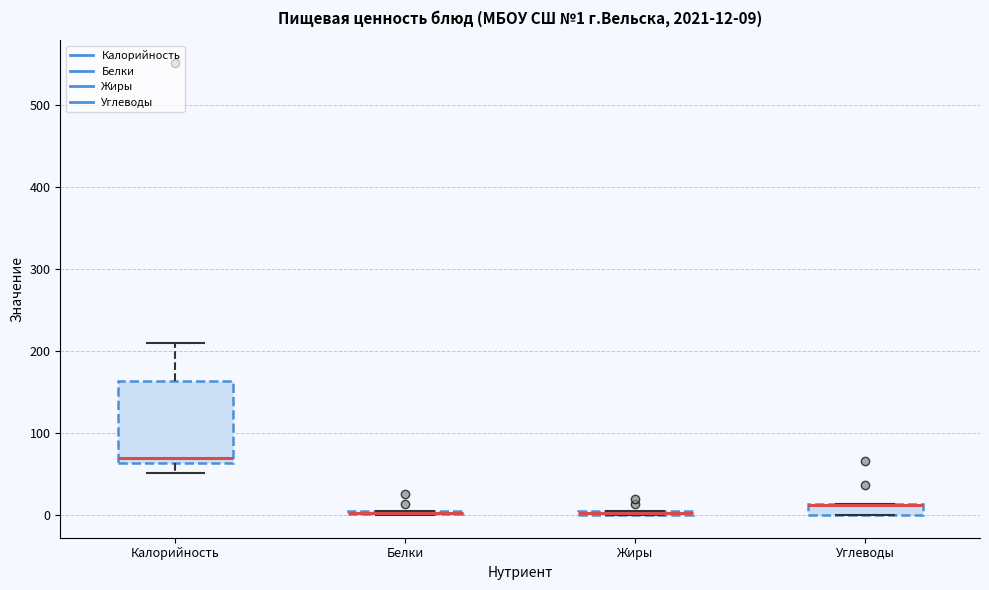

Which box is the tallest, from its lower edge to its upper edge?

Калорийность